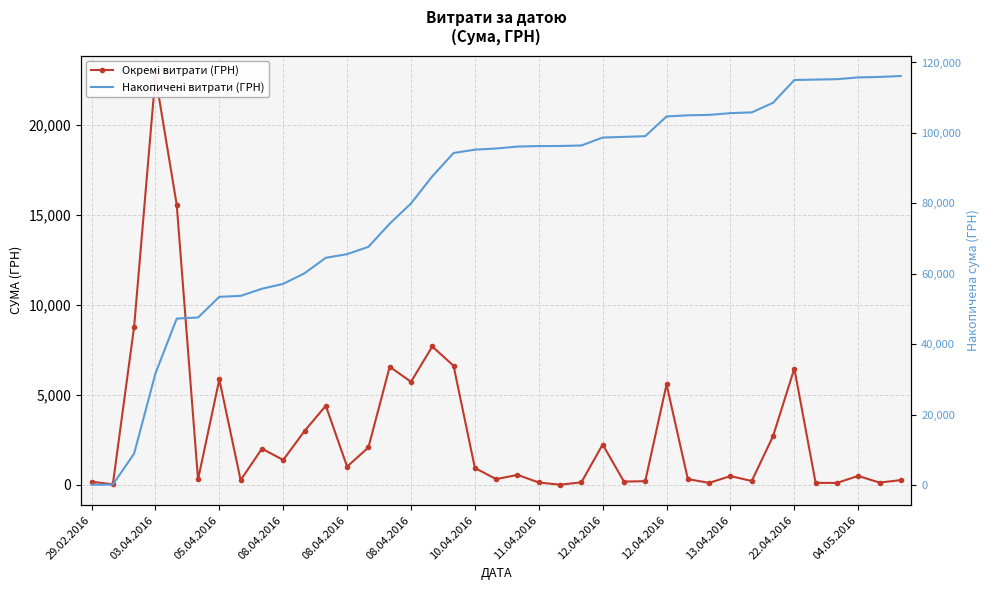

What is the value of the Накопичені витрати (ГРН) point at the 4th from the left?

31755.5